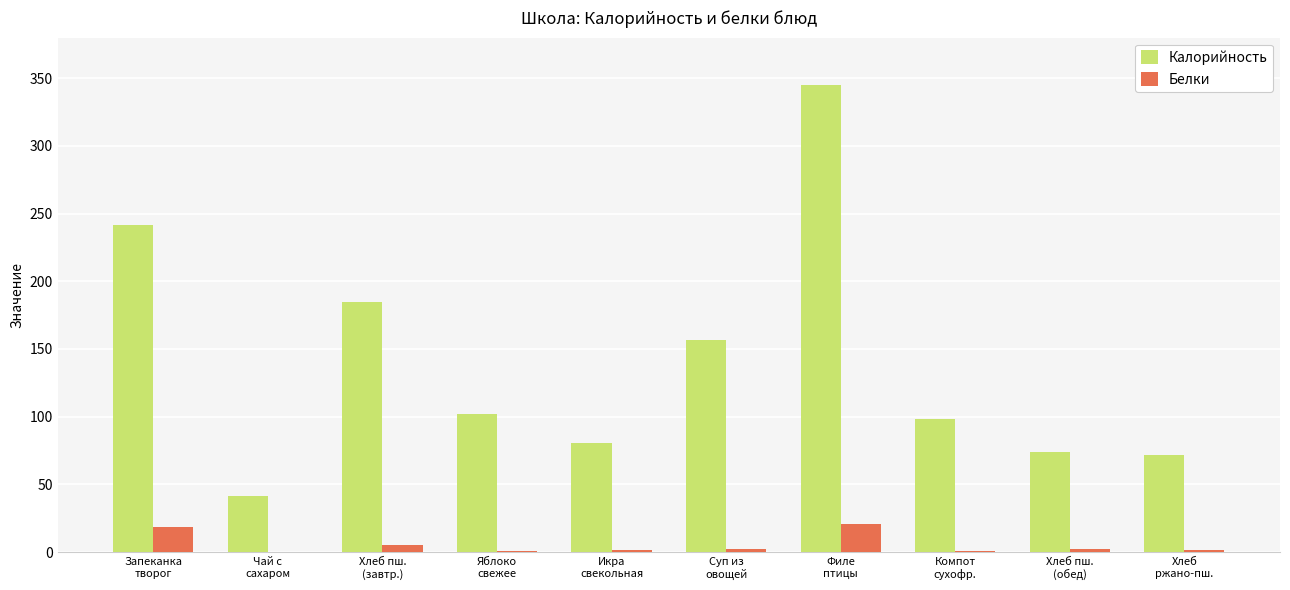

What value does the Калорийность series have at Хлеб пш.
(завтр.)?

184.6